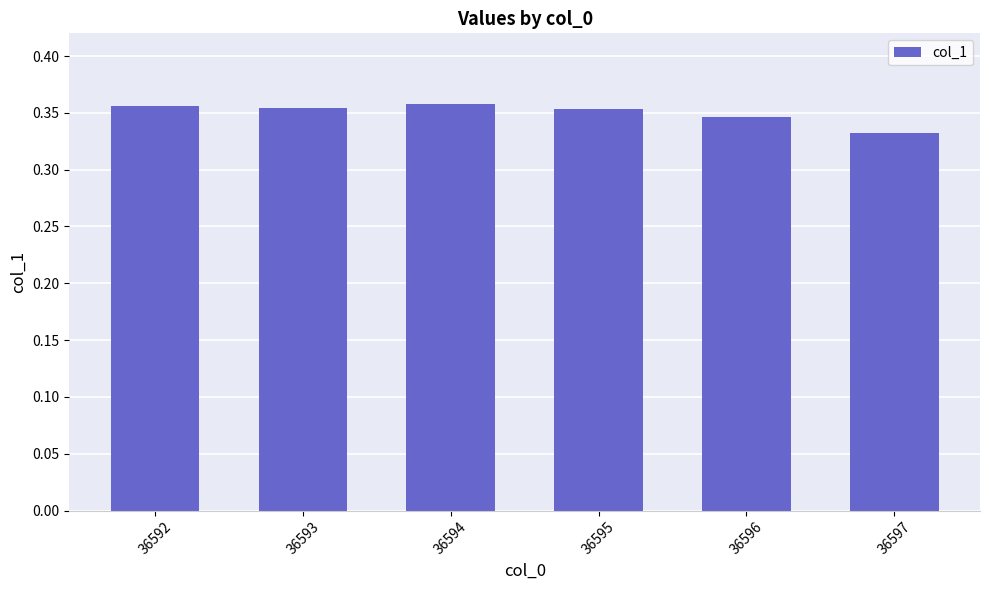

Which label corresponds to the smallest value in the chart?

36597